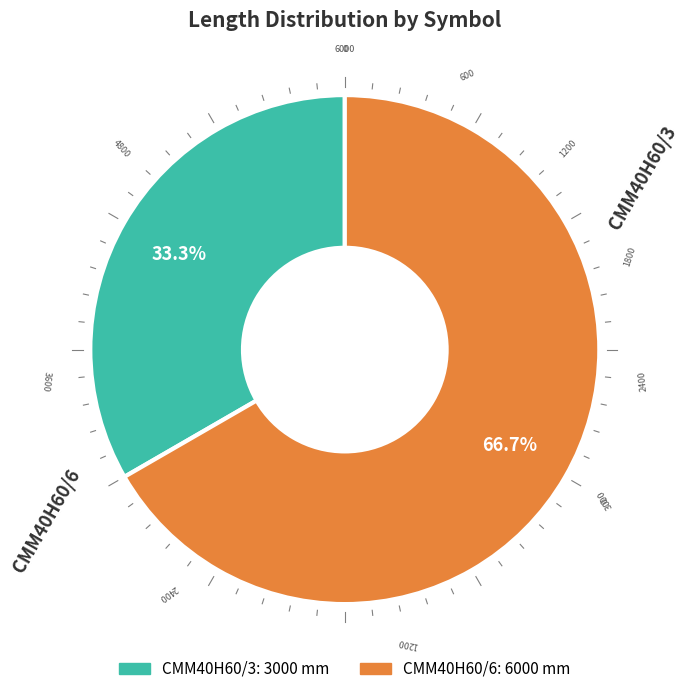

True or false: CMM40H60/3 accounts for 41% of the total.

False